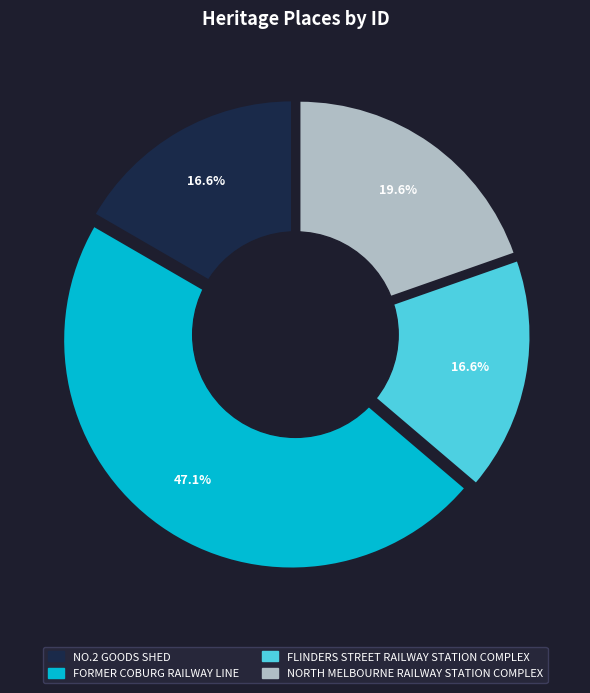

Is there a majority slice in this chart?

No